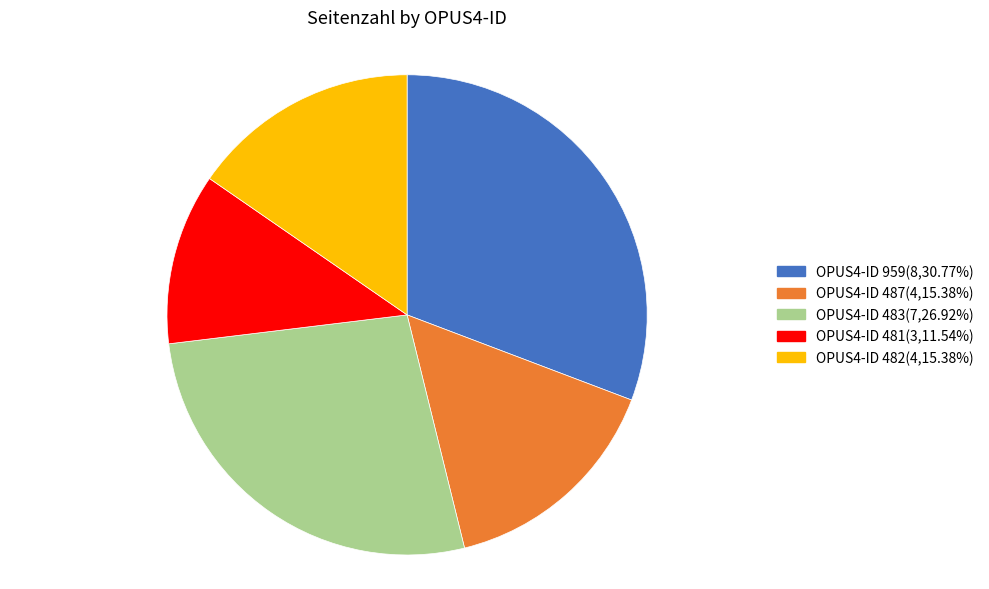

Is there any slice that represents more than half of the pie?

No